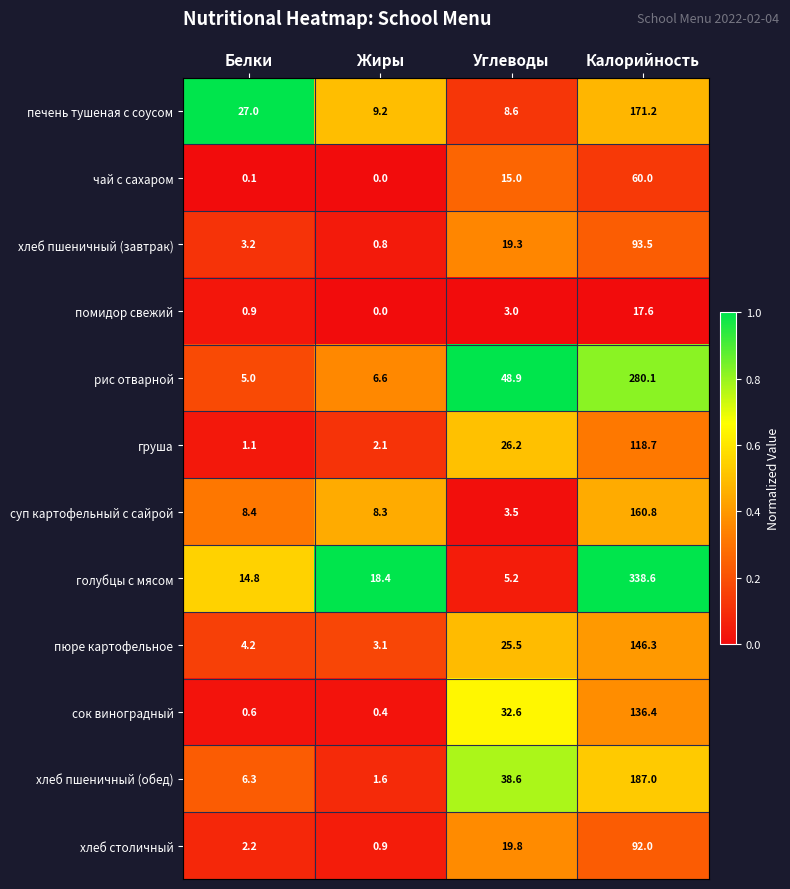

What is the average value of the чай с сахаром series?

18.8